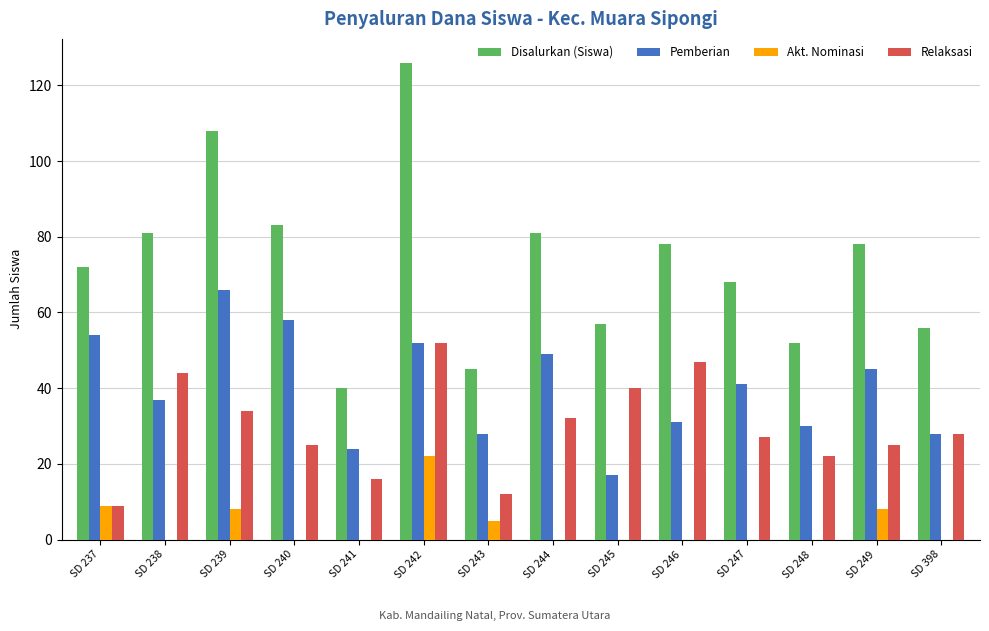

The value of Pemberian at SD 241 is 24. True or false?

True